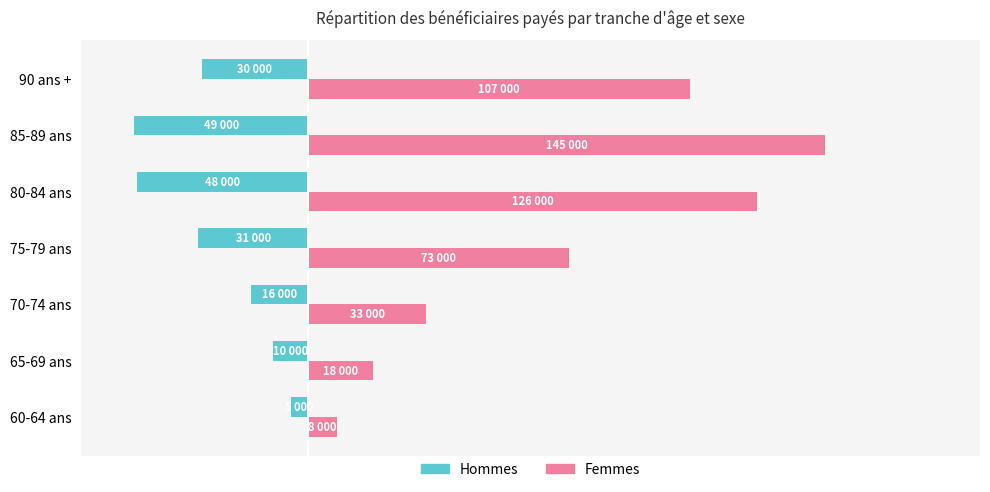

Which category has the highest value in the Femmes series?

85-89 ans